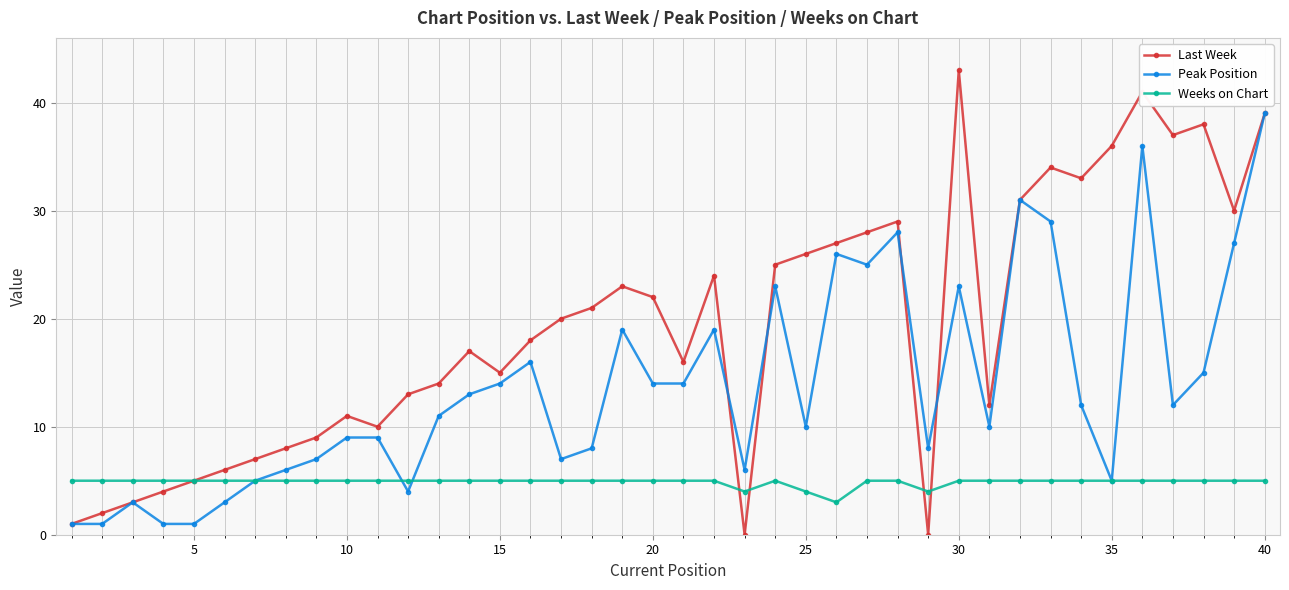

Which series has the largest range (max minus min)?

Last Week